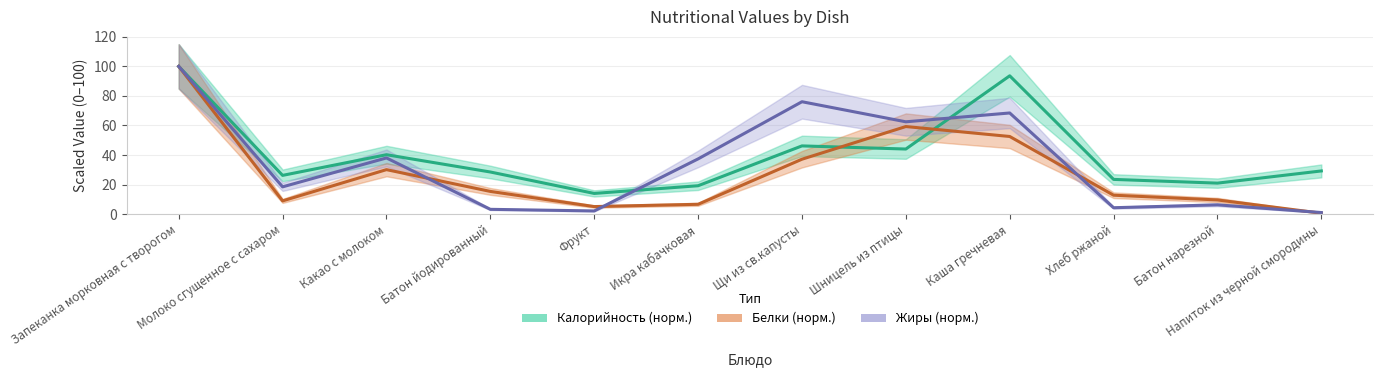

What is the sum of the Калорийность (норм.) values at Каша гречневая and Фрукт?

107.7